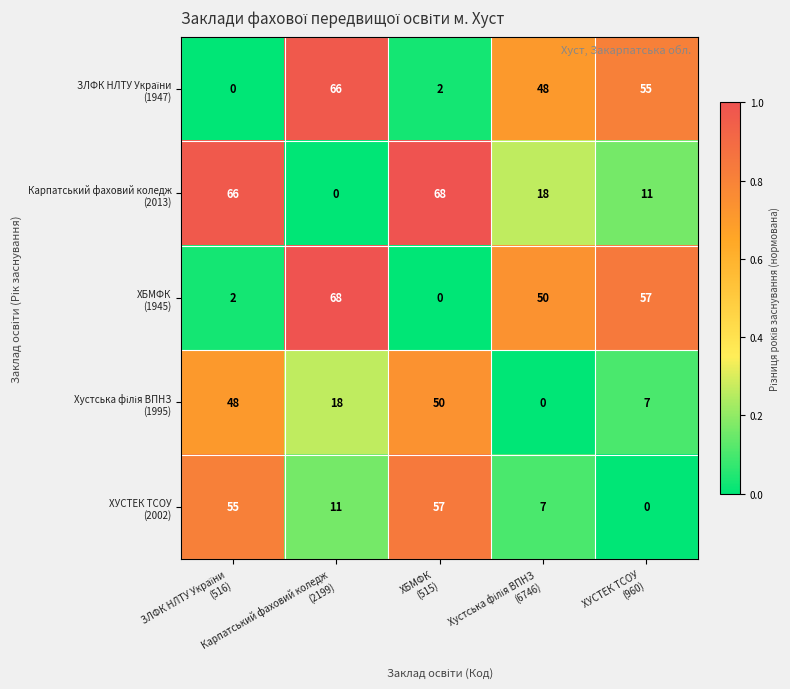

What is the total value across all series at ХБМФК
(515)?

177